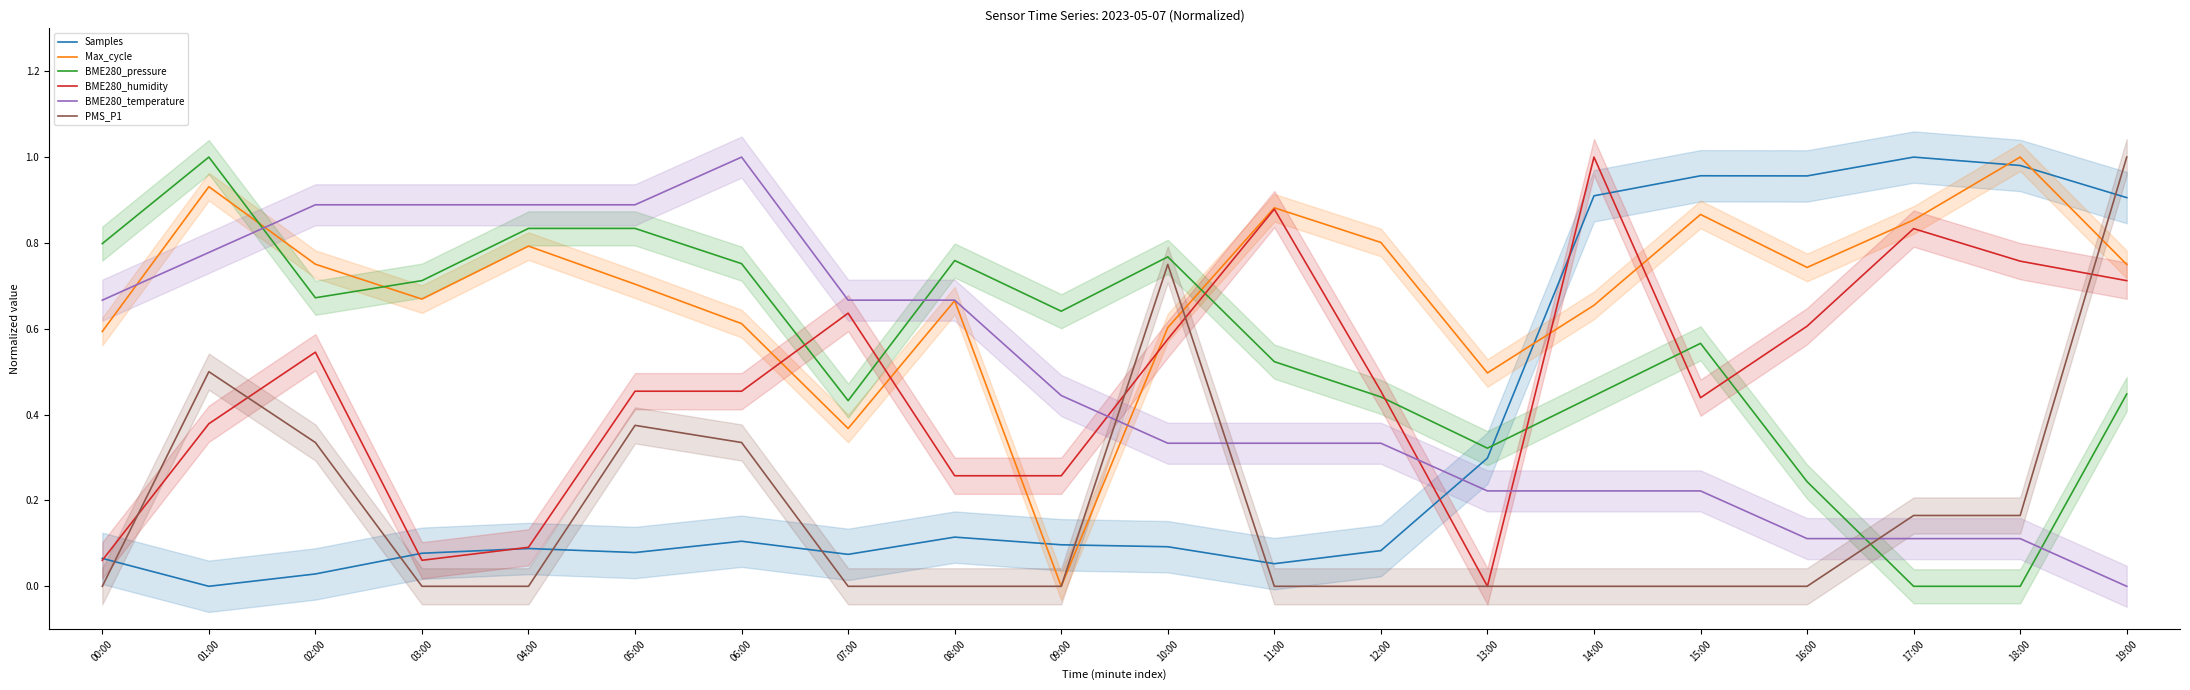

Is it true that BME280_temperature equals 0.6 at 11:00?

False